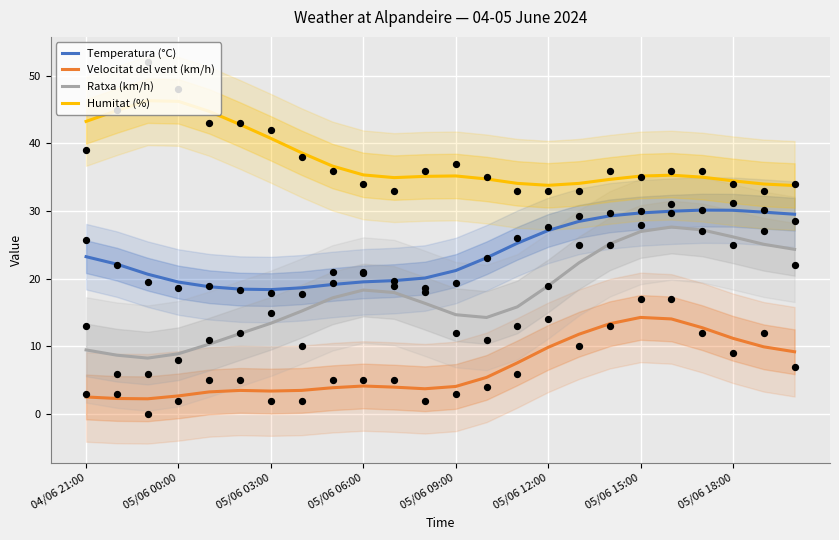

At which category is the sum across all series the highest?

19